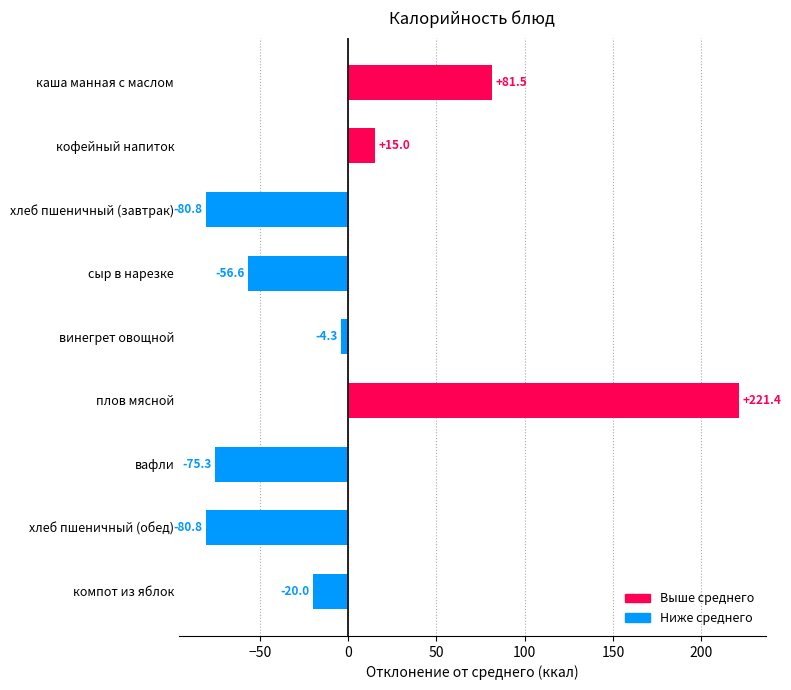

True or false: the data shows 66.7 at плов мясной.

False